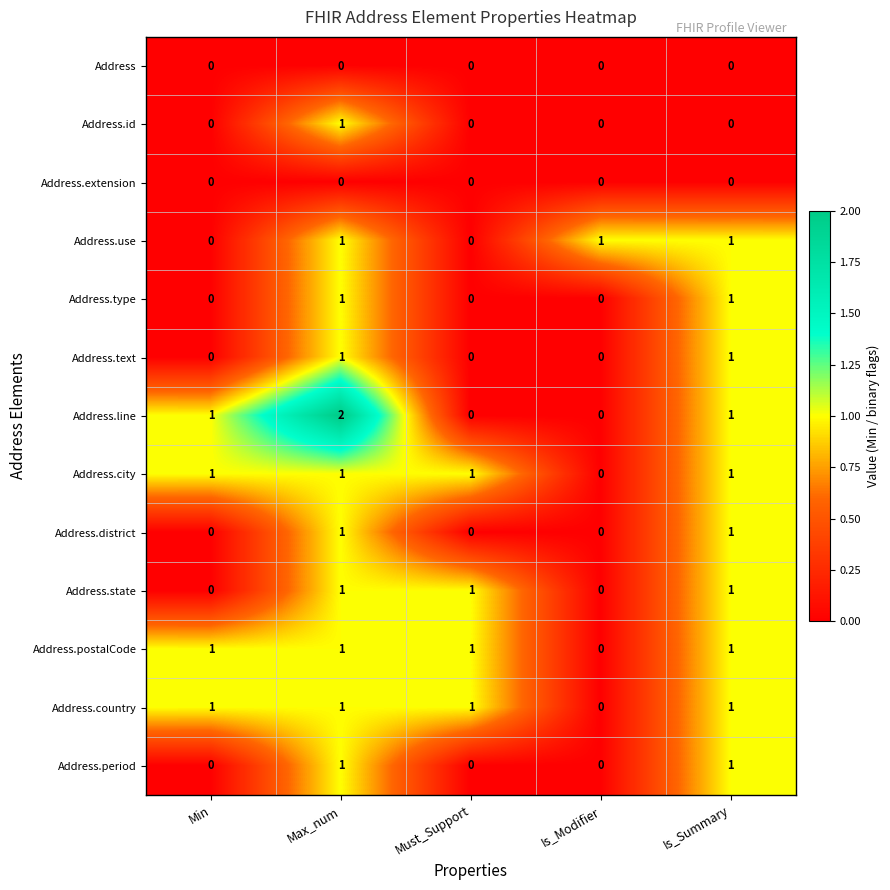

What is the sum of all Address.line values?

4